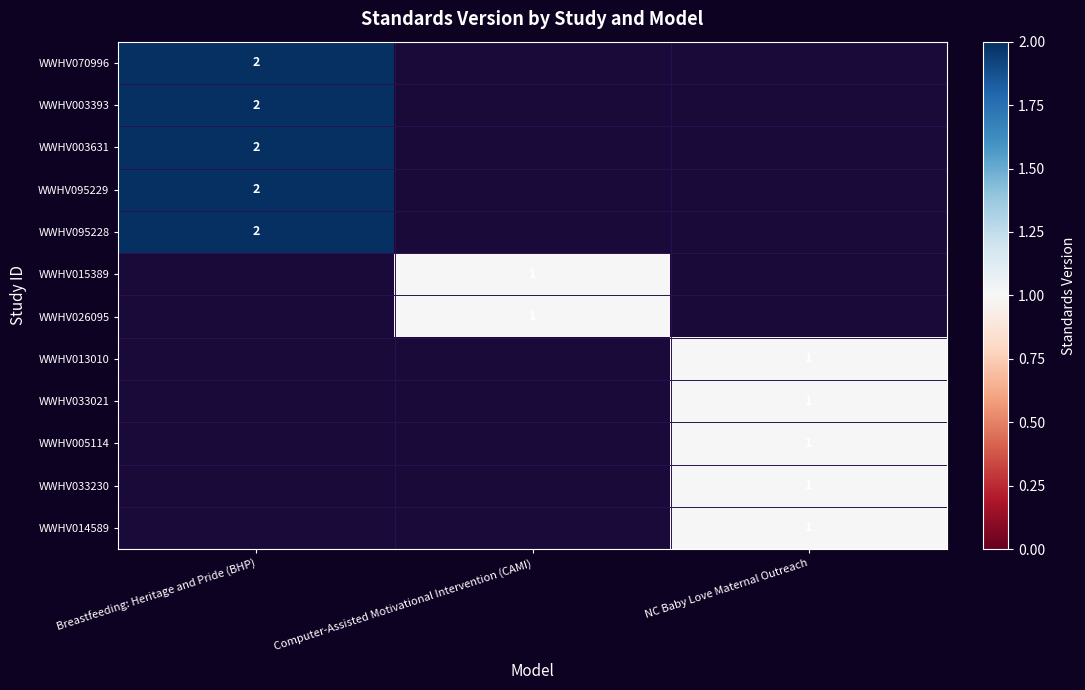

The value of WWHV003393 at Breastfeeding: Heritage and Pride (BHP) is 4. True or false?

False